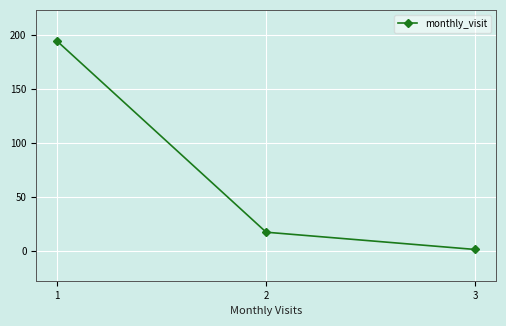

List the labels in order of value, largest first.

1, 2, 3